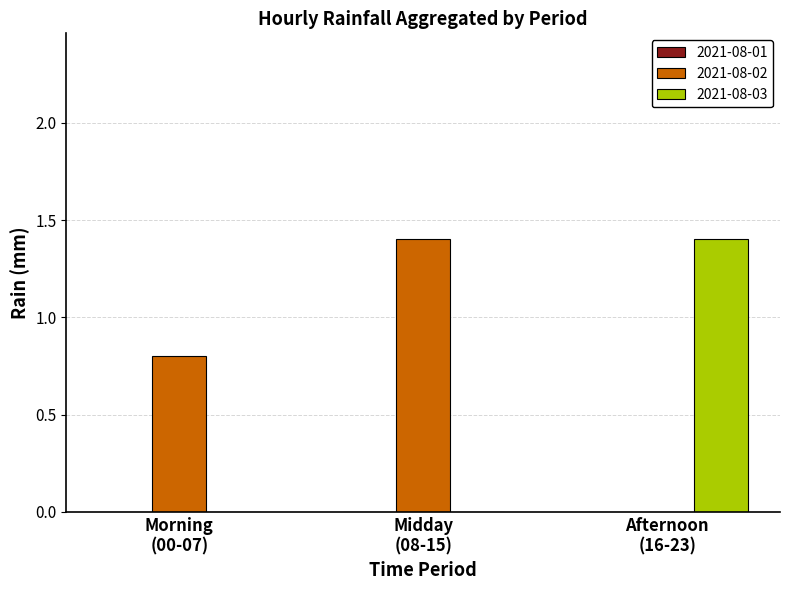

Which series has the largest total across all categories?

2021-08-02